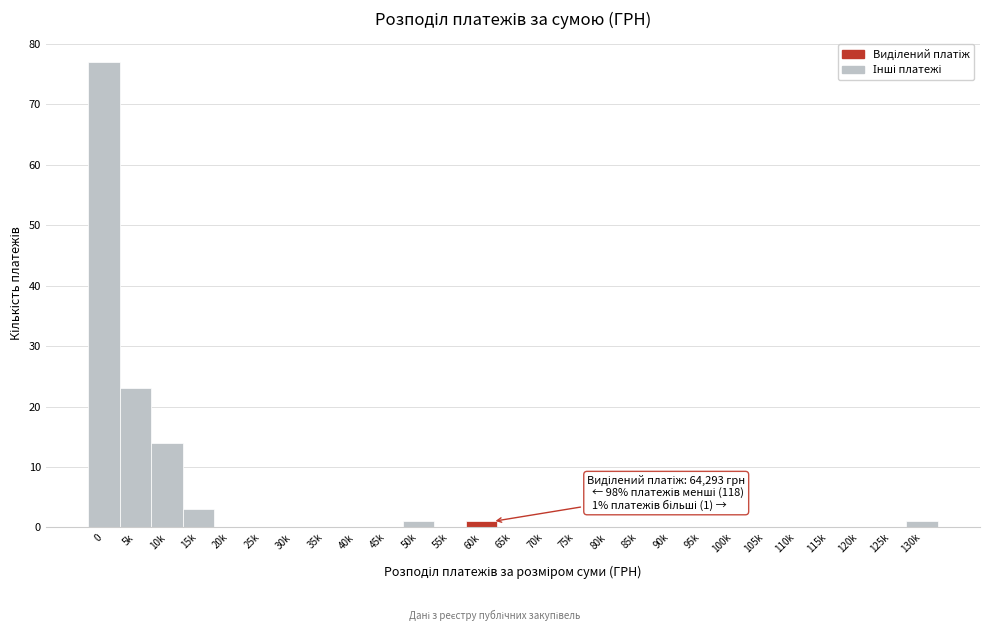

Reading left to right, extract all data points from this chart.

0=77	5k=23	10k=14	15k=3	20k=0	25k=0	30k=0	35k=0	40k=0	45k=0	50k=1	55k=0	60k=1	65k=0	70k=0	75k=0	80k=0	85k=0	90k=0	95k=0	100k=0	105k=0	110k=0	115k=0	120k=0	125k=0	130k=1